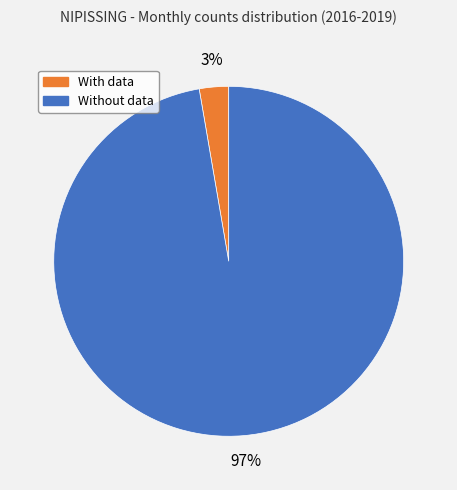

To the nearest percent, what is the average slice percentage?

50%